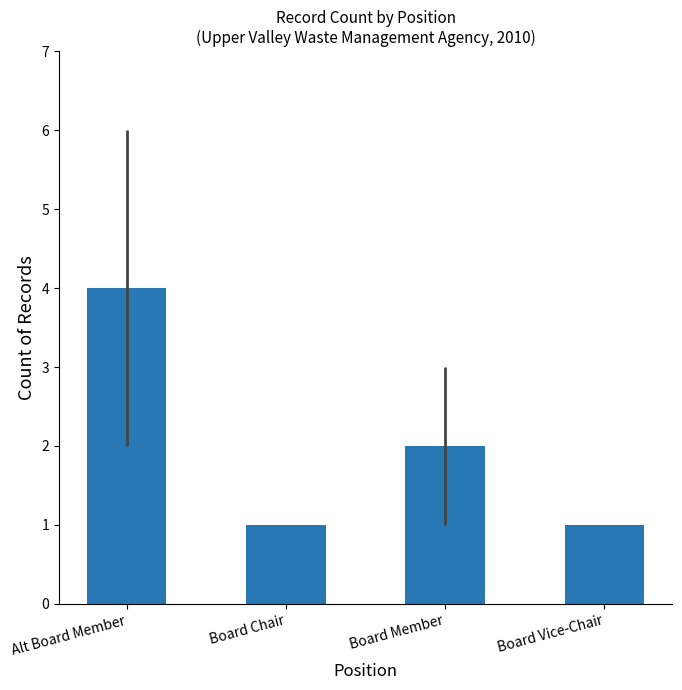

What is the value of the 3rd bar from the left?

2